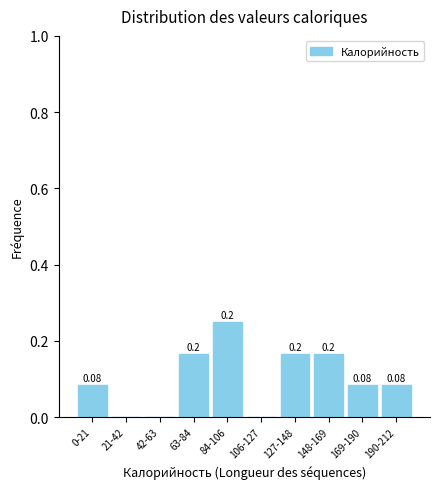

Which has a higher value, 190-212 or 63-84?

63-84